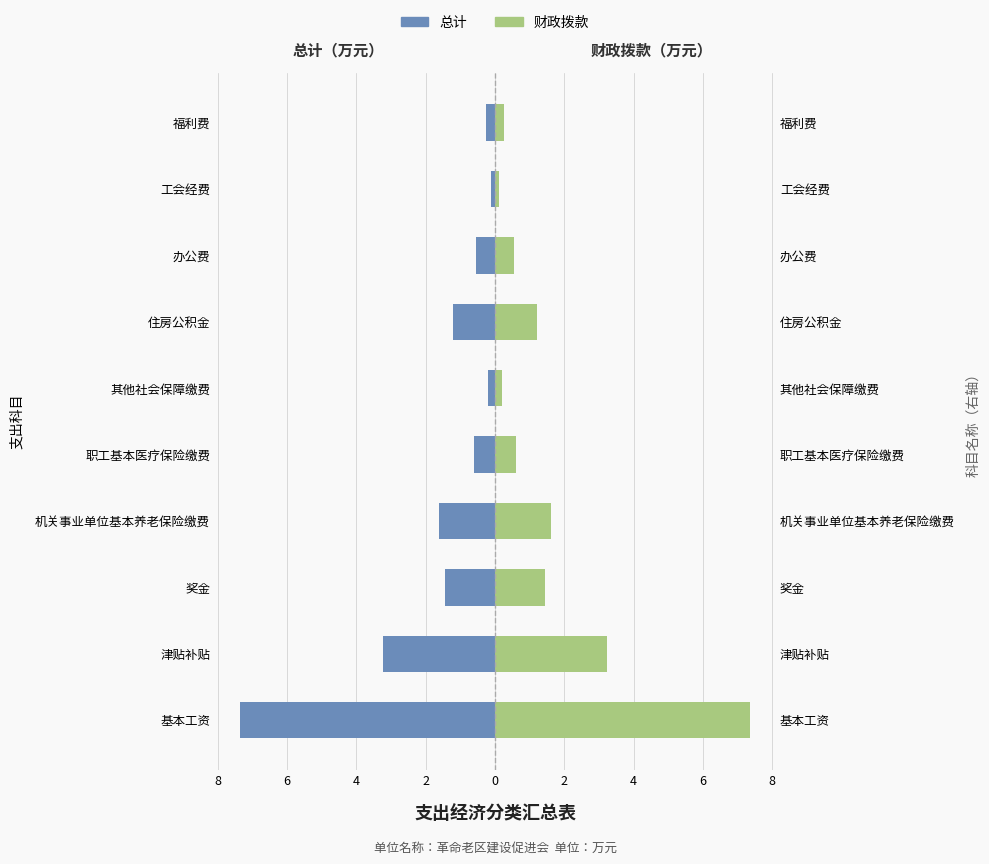

What is the minimum value for 总计?

-7.3